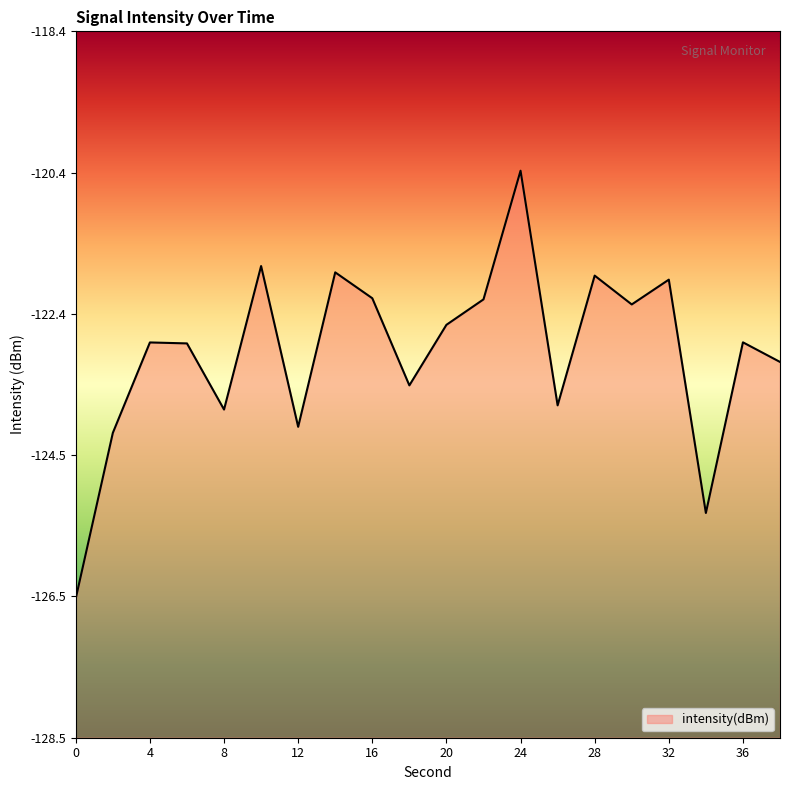

Reading right to left, list all the values displayed in this chart.

38=-123.1	36=-122.8	34=-125.3	32=-121.9	30=-122.3	28=-121.9	26=-123.8	24=-120.4	22=-122.2	20=-122.6	18=-123.5	16=-122.2	14=-121.8	12=-124.1	10=-121.8	8=-123.8	6=-122.9	4=-122.8	2=-124.1	0=-126.5